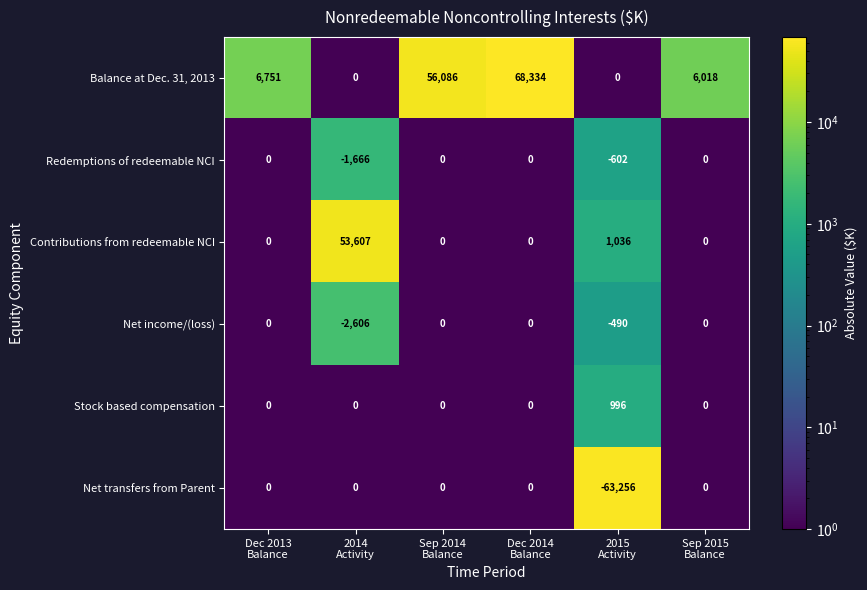

How many Redemptions of redeemable NCI values are between -602 and 0?

5